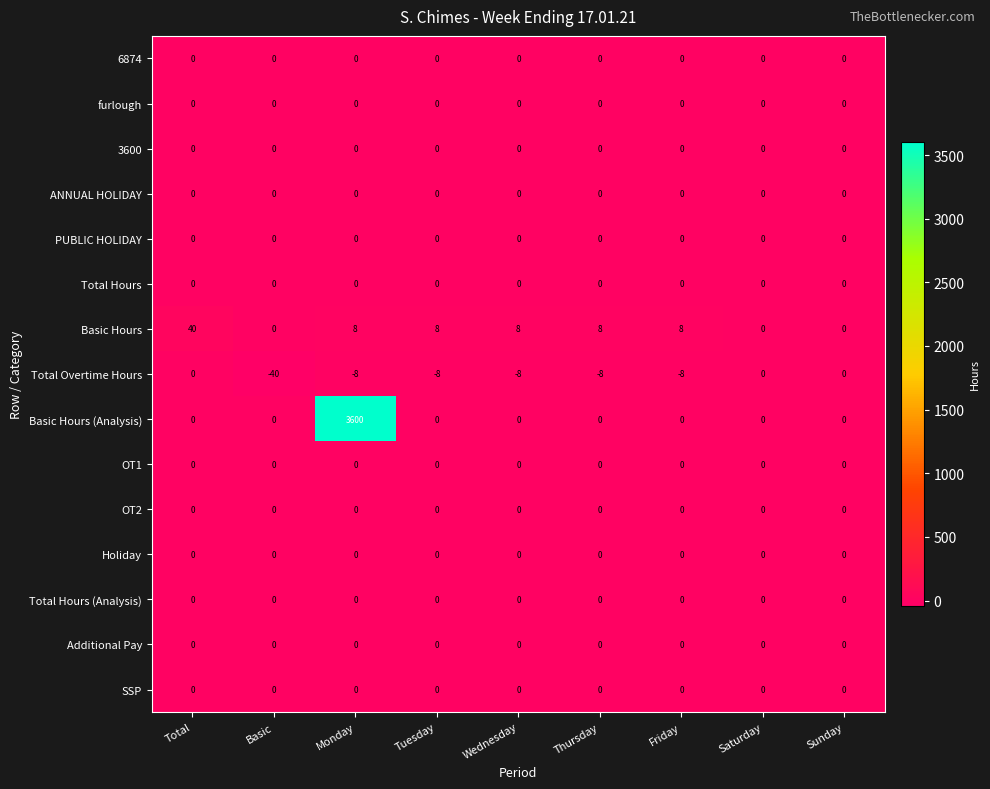

At which category does the chart reach its minimum across all series?

Basic